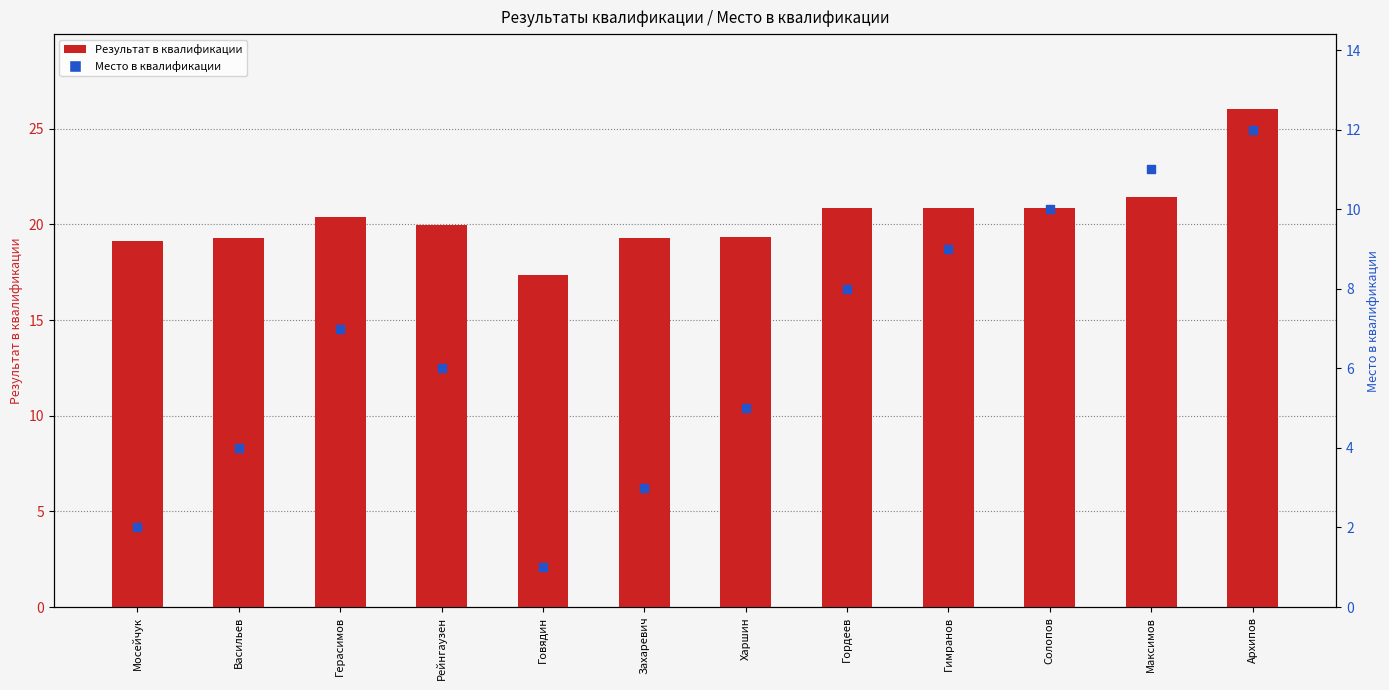

What is the total value across all series at Герасимов?

27.4